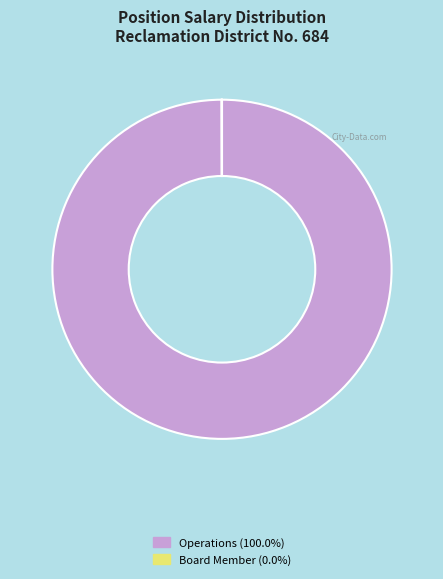

Is there any slice that represents more than half of the pie?

Yes